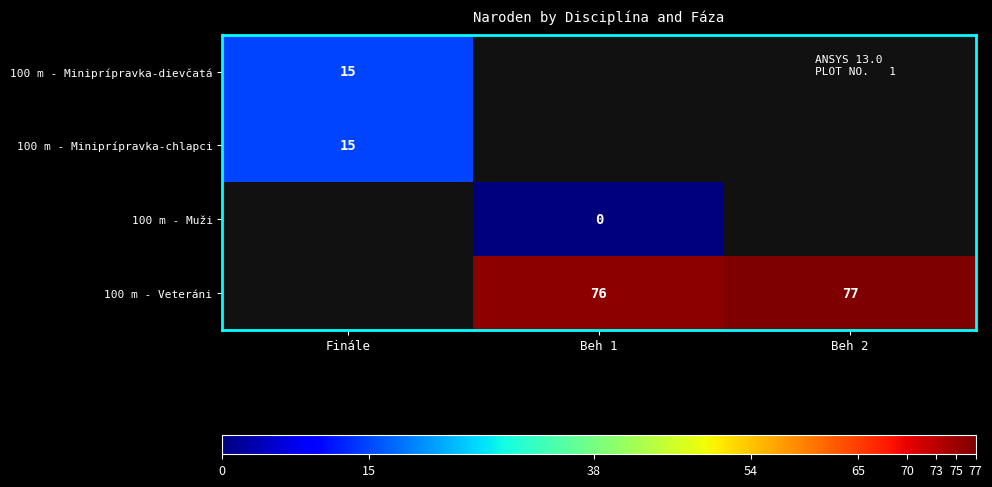

How many data points does each series have?

3